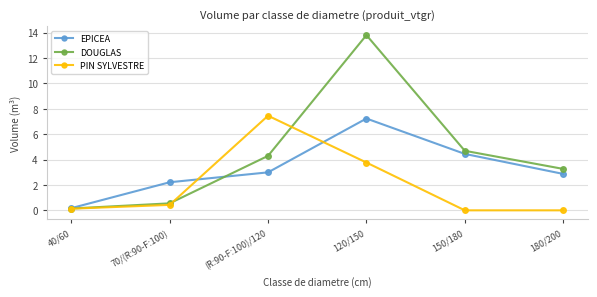

What is the maximum value for PIN SYLVESTRE?

7.5